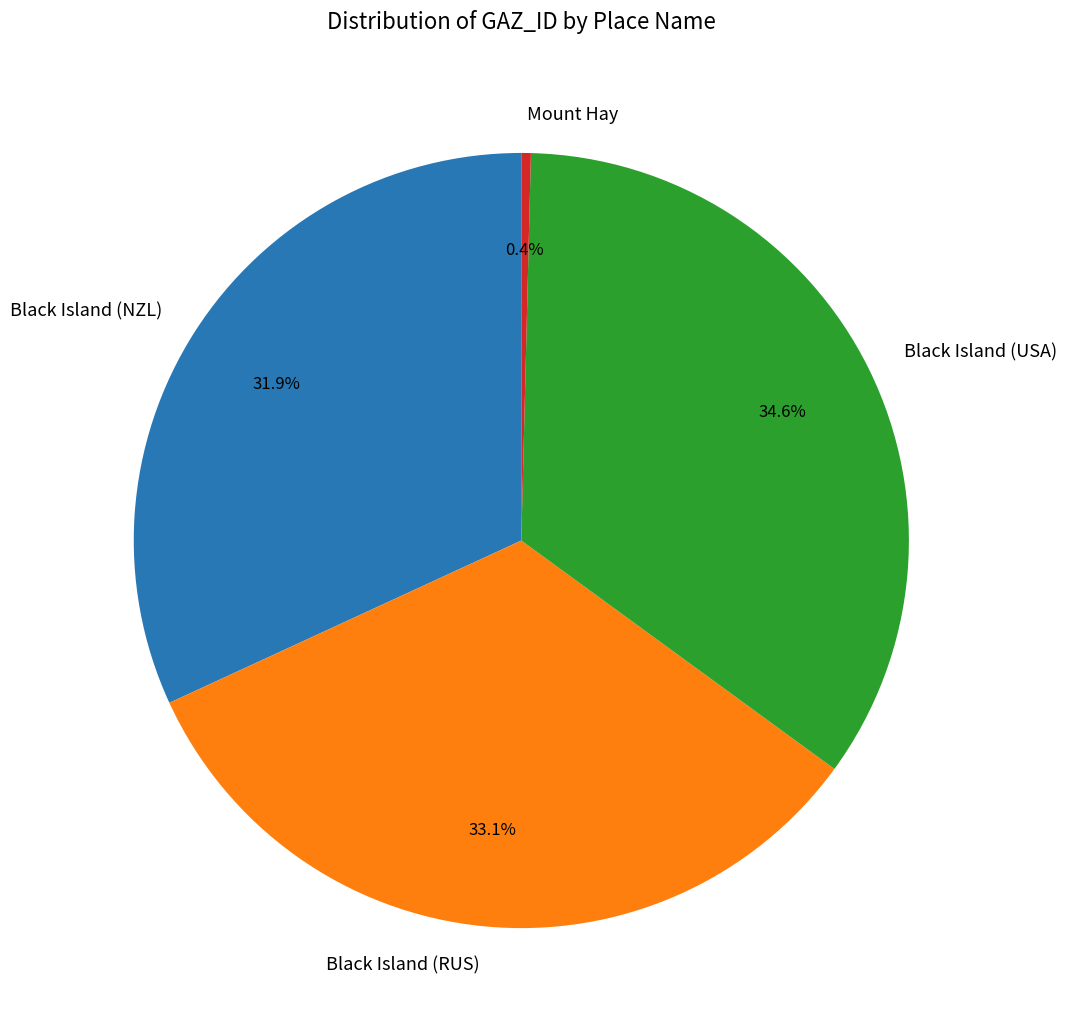

To the nearest percent, what is the average slice percentage?

25%